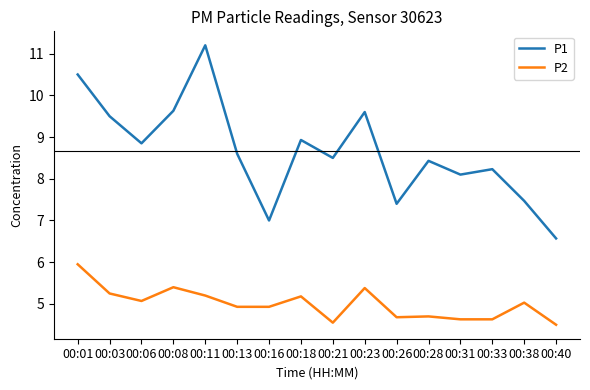

What is the difference between the highest and lowest values at 00:33?

3.6